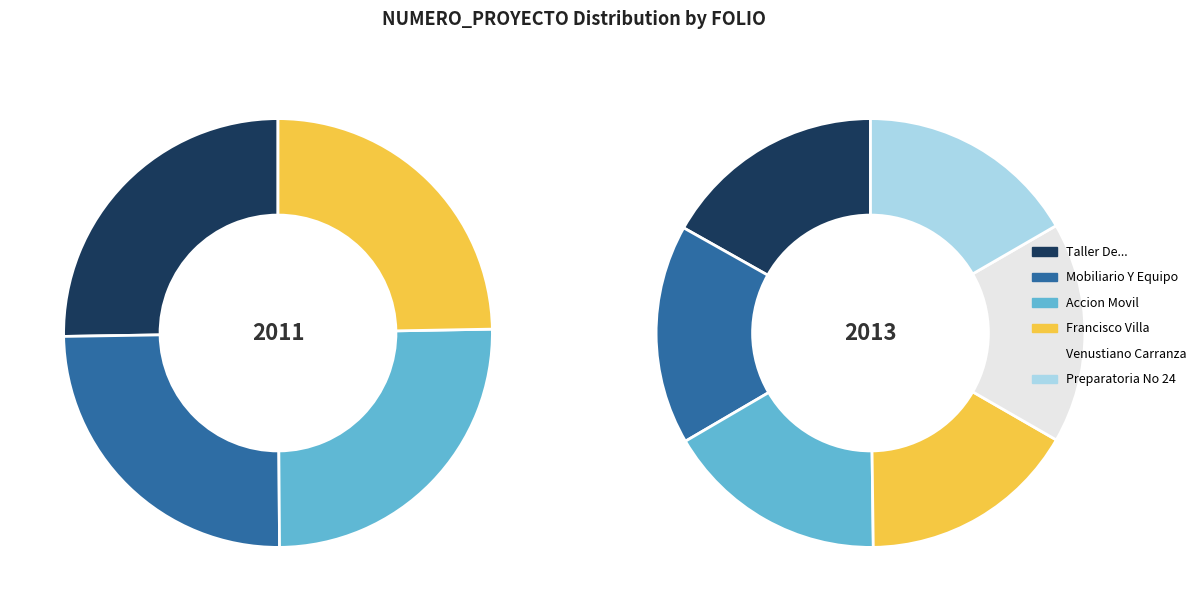

Is COA11150400596747 the majority of the pie?

No